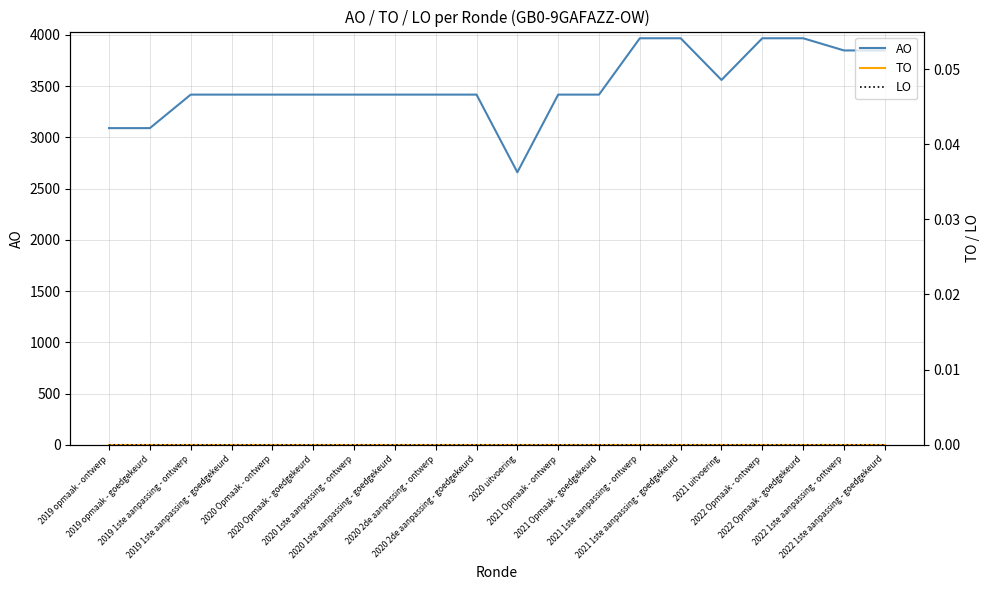

How many data points does each series have?

20